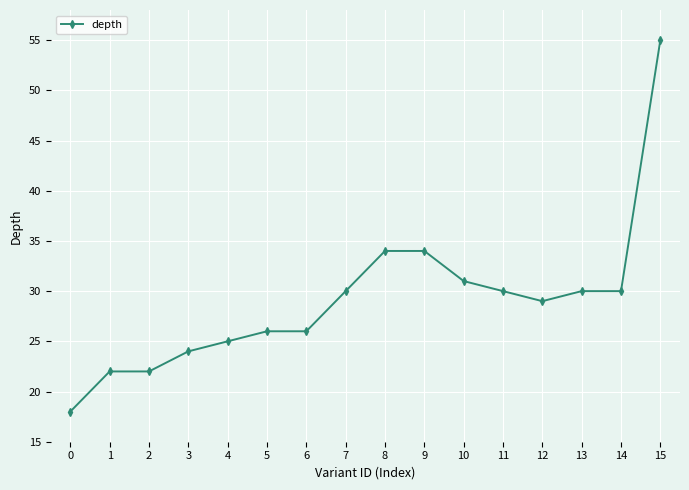

Which category has the highest value across all series?

15